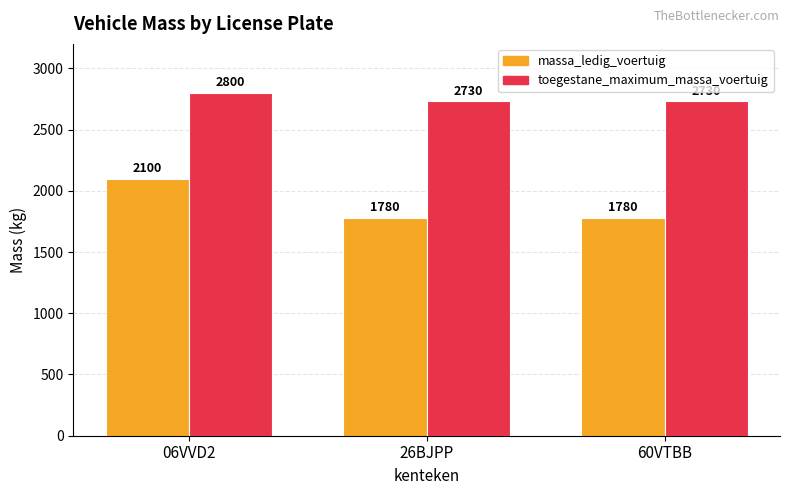

The toegestane_maximum_massa_voertuig series shows 3818 at 06VVD2. True or false?

False